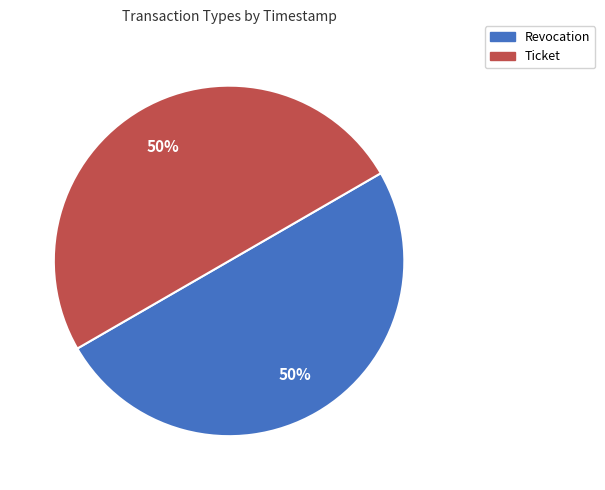

To the nearest percent, what is the average slice percentage?

50%